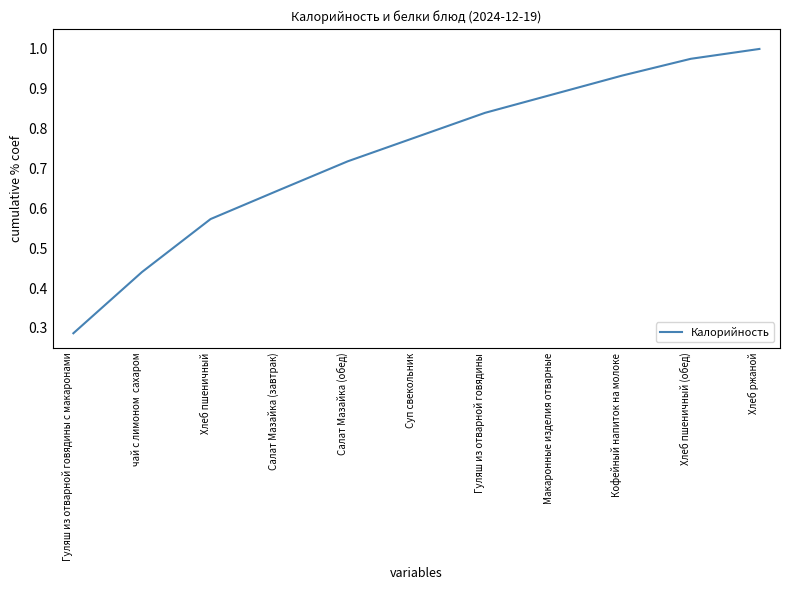

True or false: the data has more than 2 interior local peaks.

False